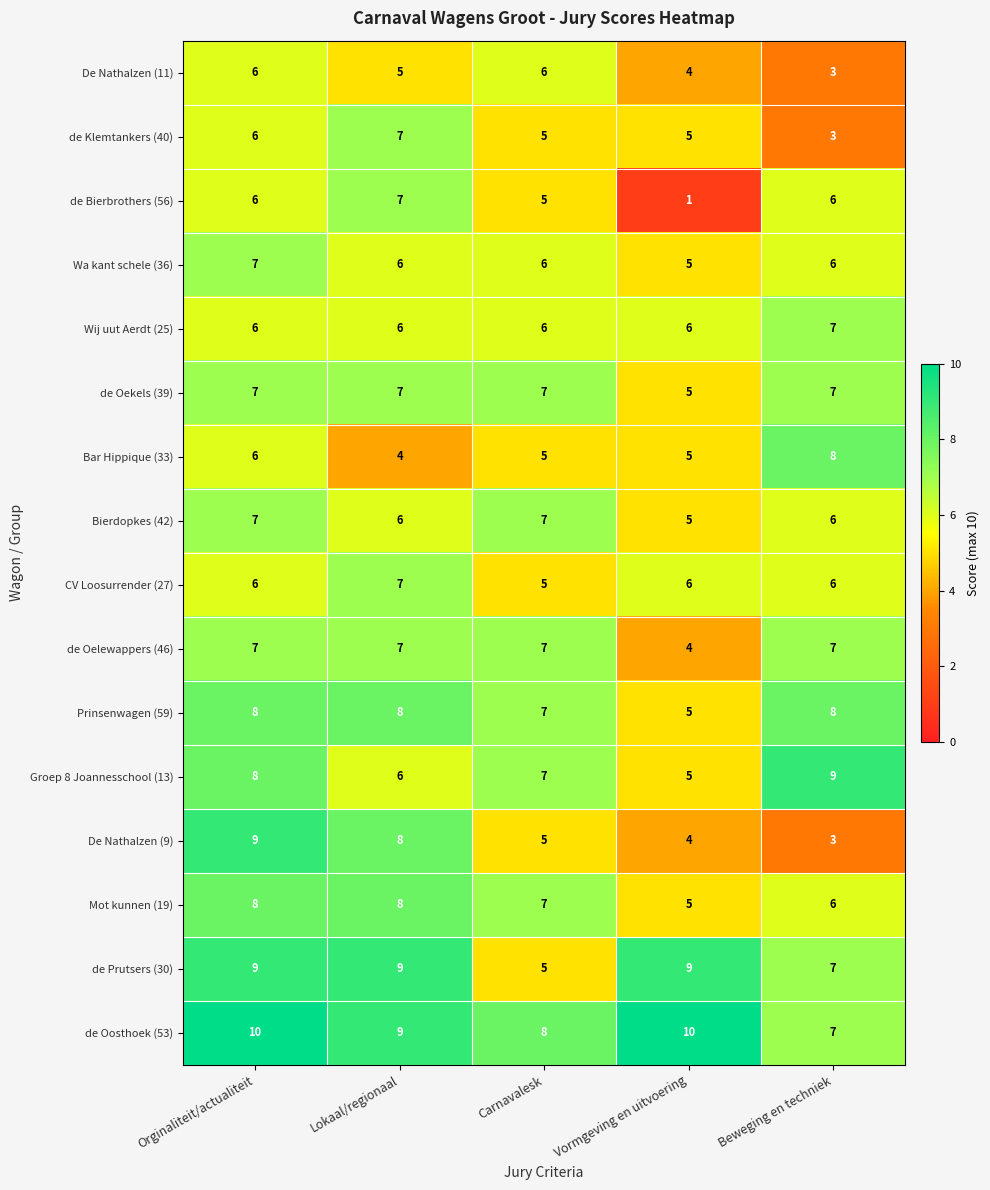

What is the spread (max minus min) of values at Lokaal/regionaal?

5